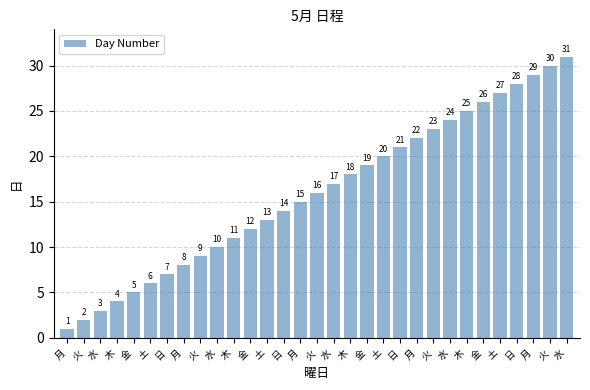

What is the average value?

16